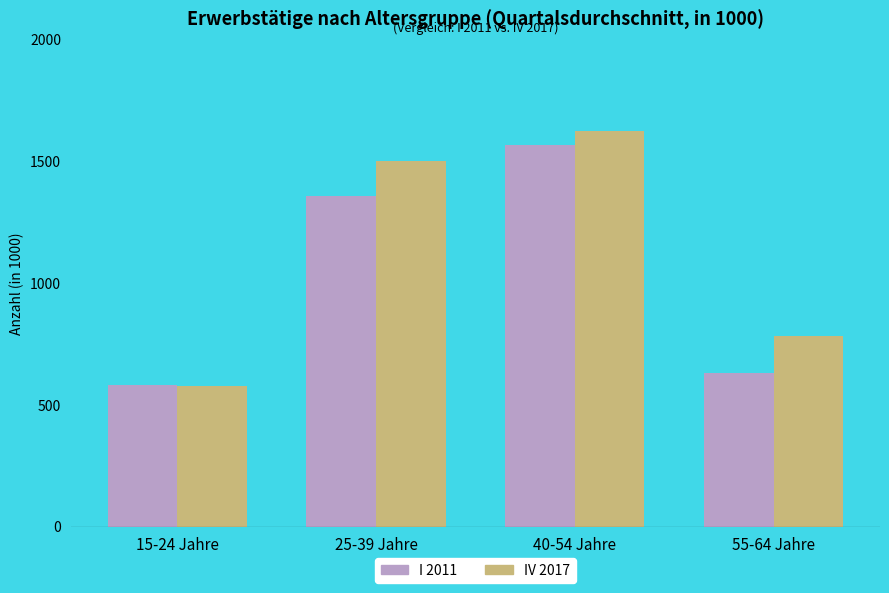

How many bars are there in each group?

2